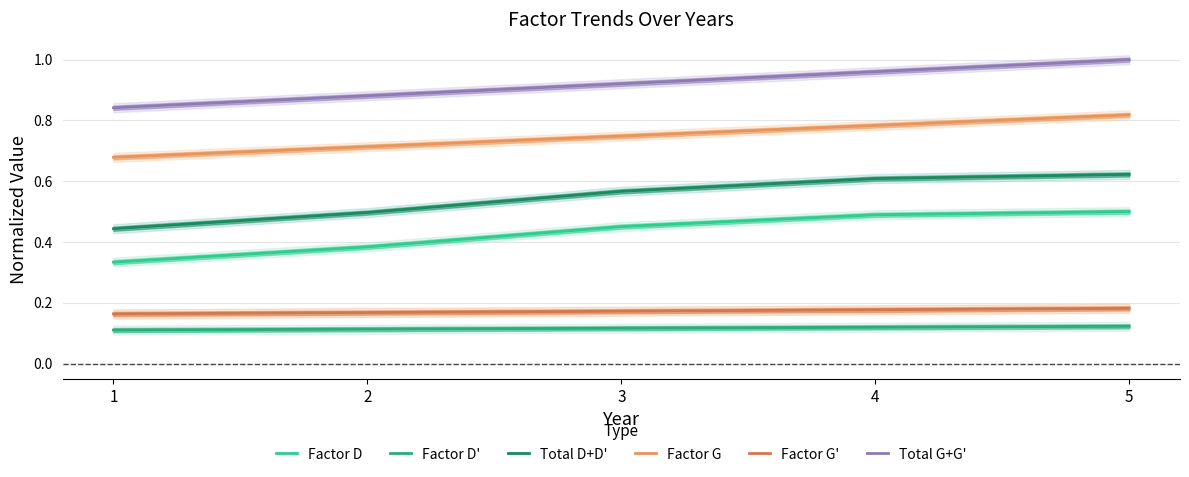

At how many categories does at least one series exceed 0?

5